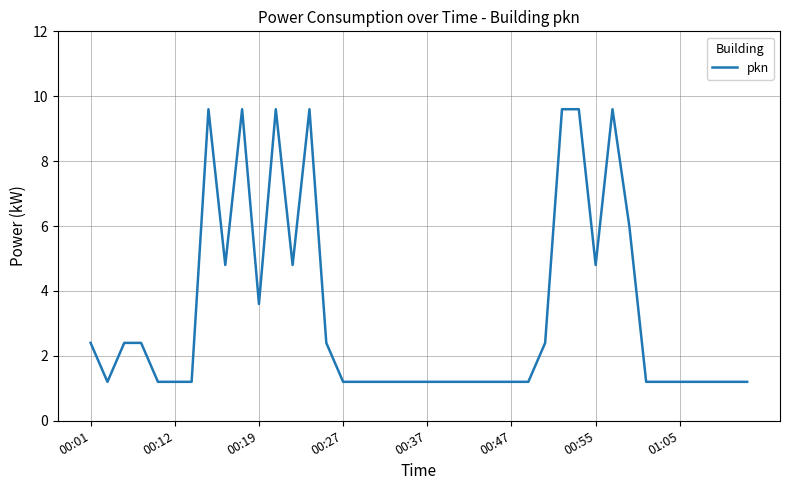

What is the minimum value shown in the chart?

1.2